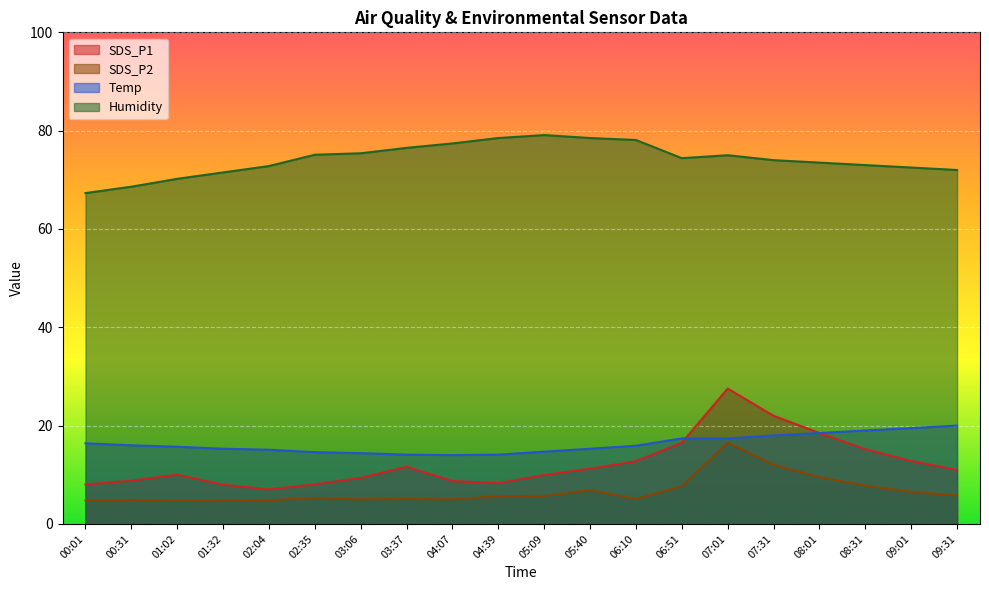

How many interior local peaks does the Humidity series have?

2